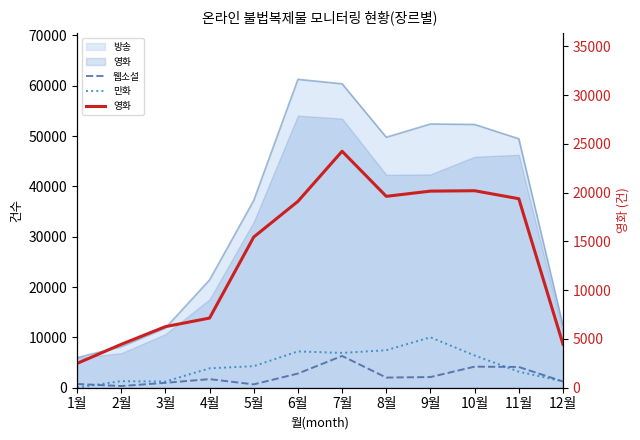

Where is 웹소설 nearest to the value 3321?

6월